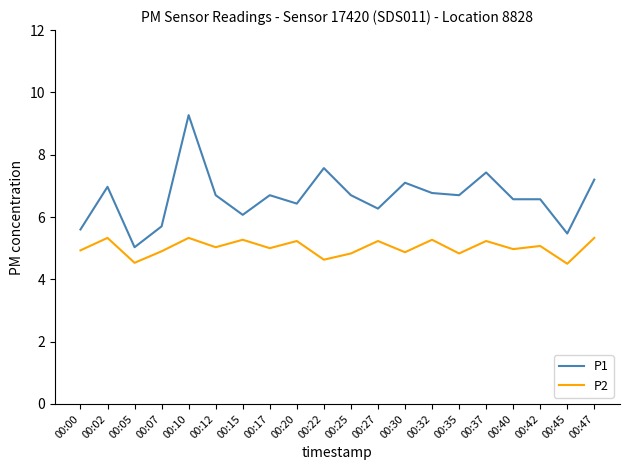

The value of P2 at 00:30 is 4.9. True or false?

True